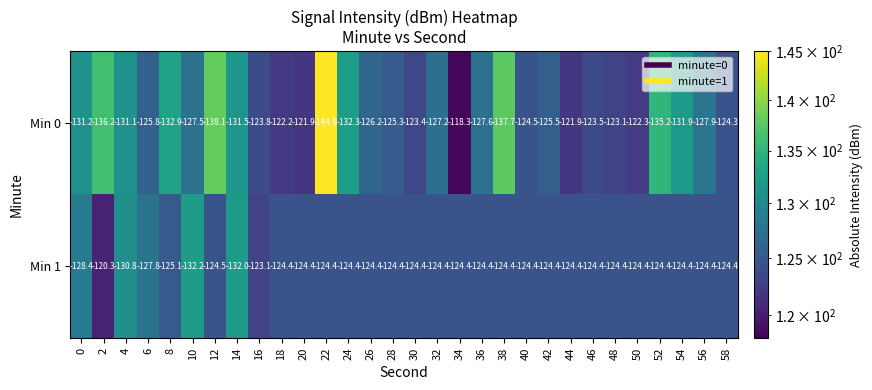

What is the difference between the maximum and second lowest values in the Min 1 series?

11.7